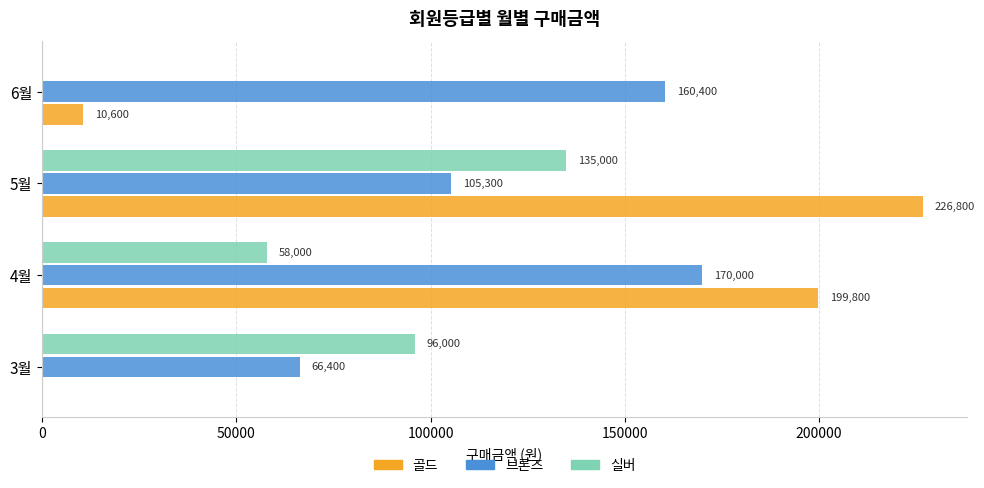

Which series has the largest total across all categories?

브론즈